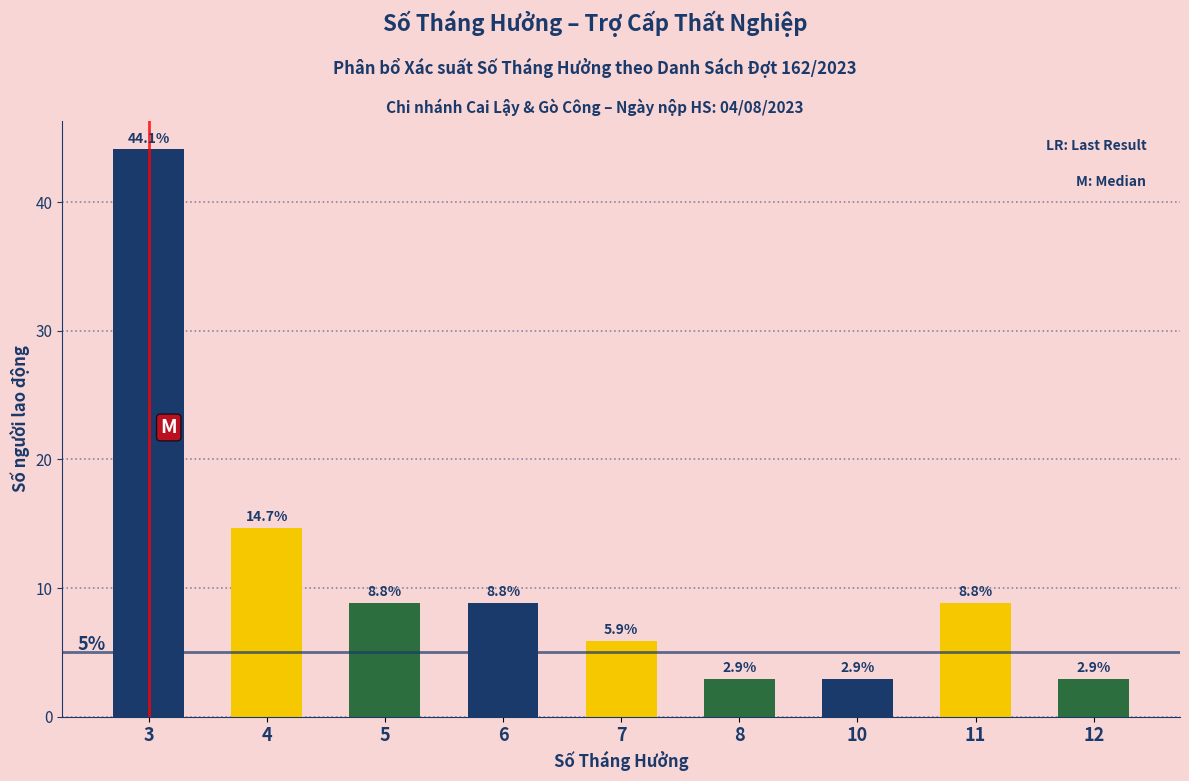

What is the average value?

11.1